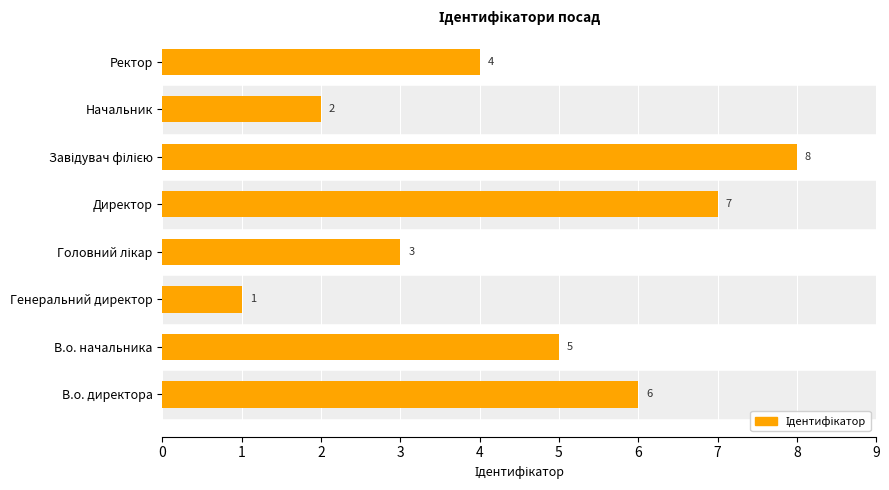

How many data points does each series have?

8